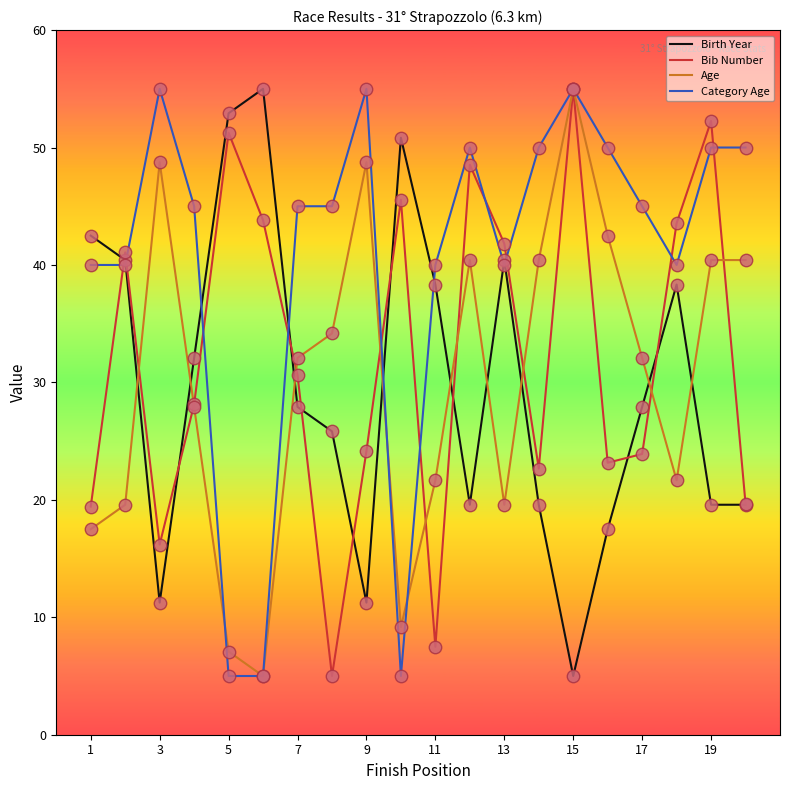

Which series has the largest total across all categories?

Category Age